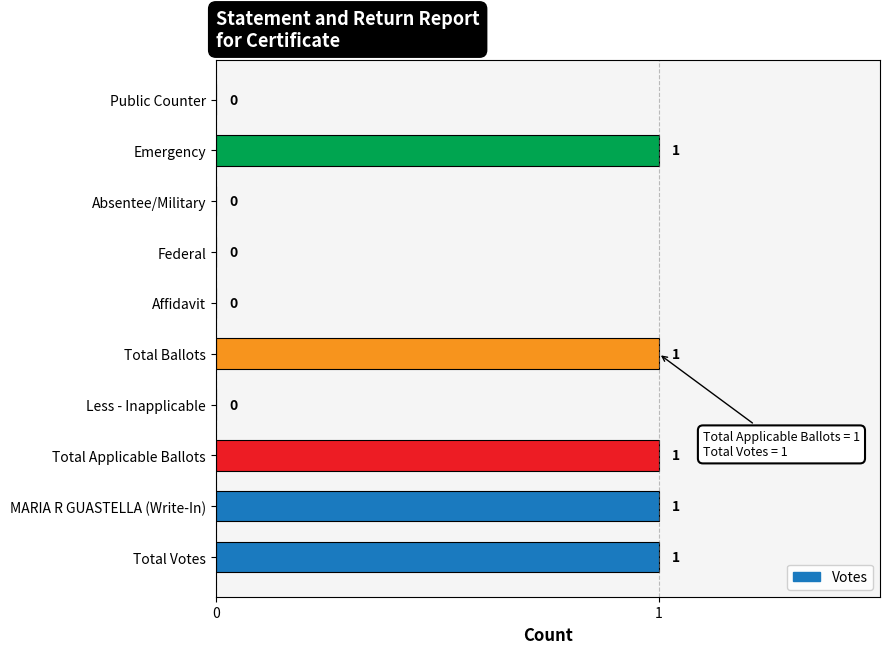

What is the sum of all values?

5